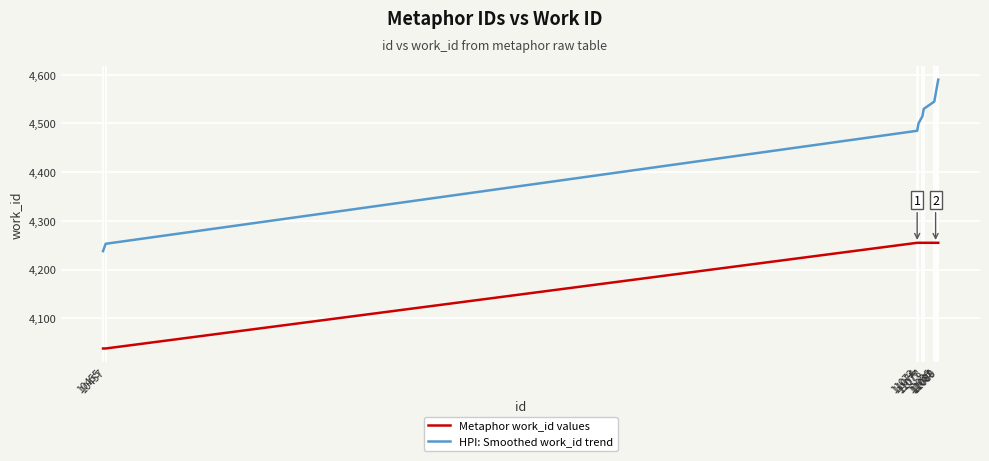

What are all the series names shown in the legend?

Metaphor work_id values, HPI: Smoothed work_id trend